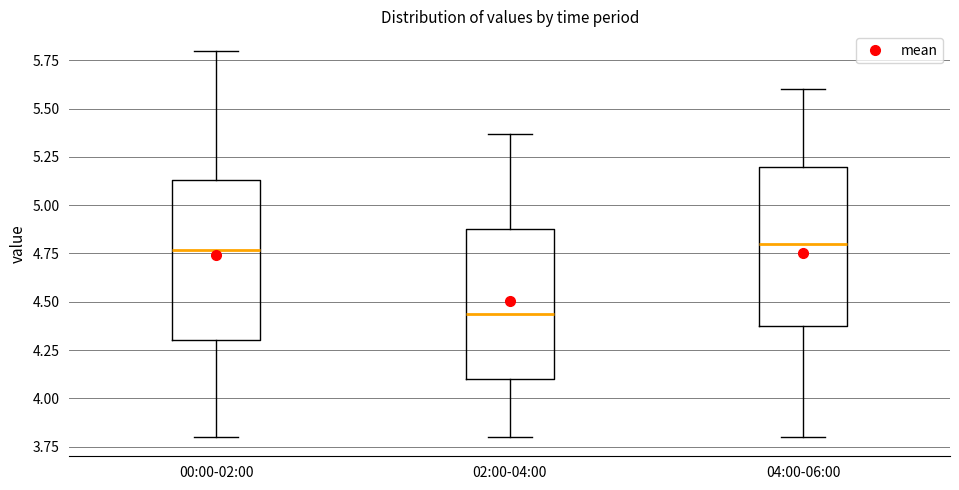

Reading left to right, transcribe this box plot: for each box, give where its median line is, the range the box spans, and where its two whiskers end, as read against the y-axis. The values are not printed on the chart, so give them approximately, as read against the axis.

00:00-02:00: median 4.75, box 4.30 to 5.15, whiskers 3.80 to 5.80
02:00-04:00: median 4.45, box 4.10 to 4.90, whiskers 3.80 to 5.35
04:00-06:00: median 4.80, box 4.40 to 5.20, whiskers 3.80 to 5.60